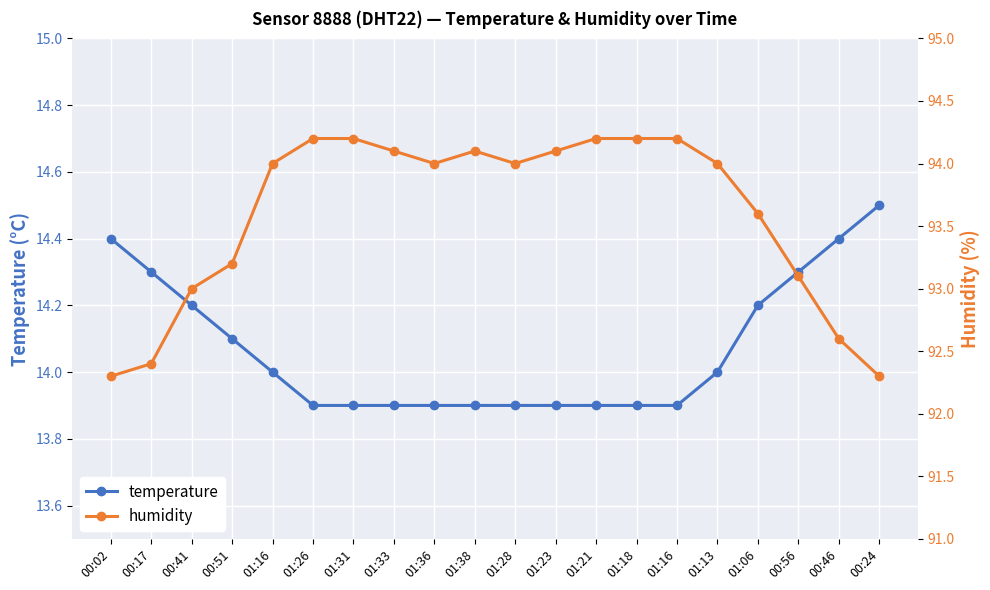

Read the temperature value at 01:31.

13.9